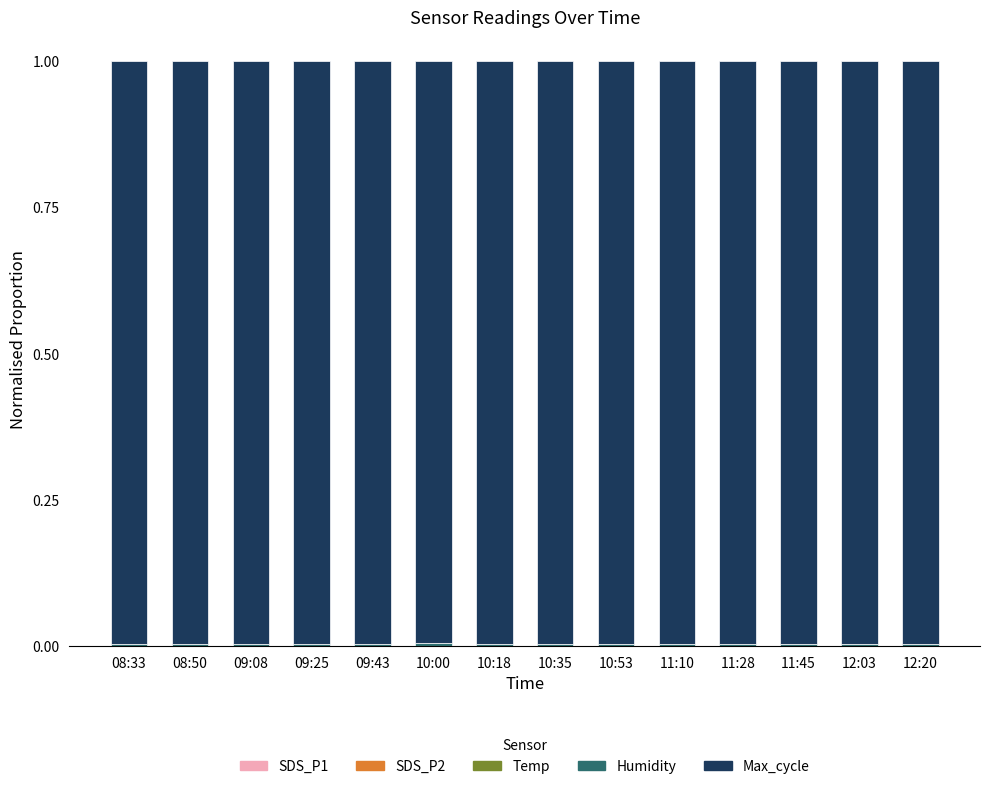

Count the number of data series in this chart.

5